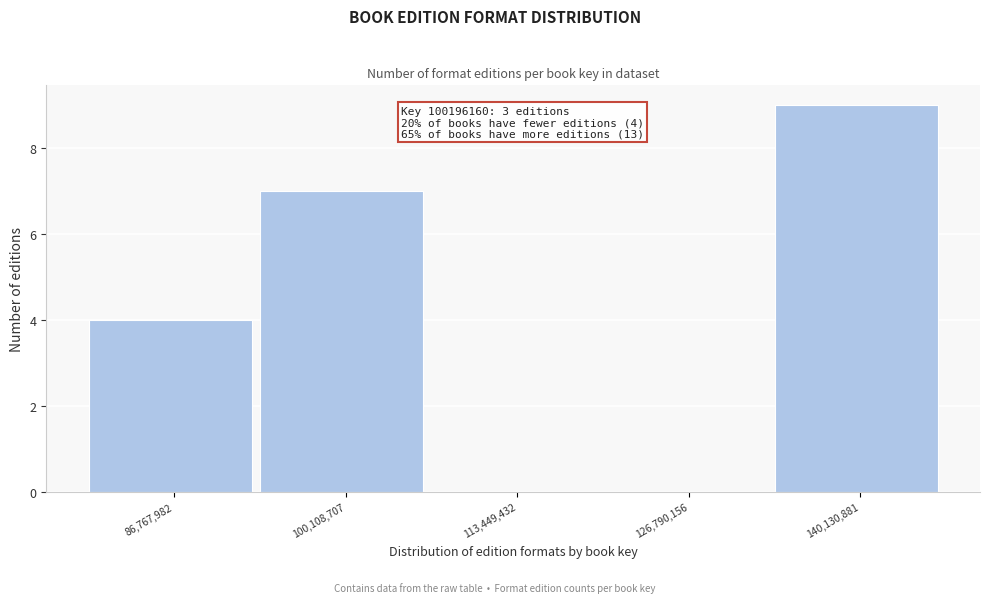

Which range on the x-axis has the tallest bar?

134000000 to 146000000